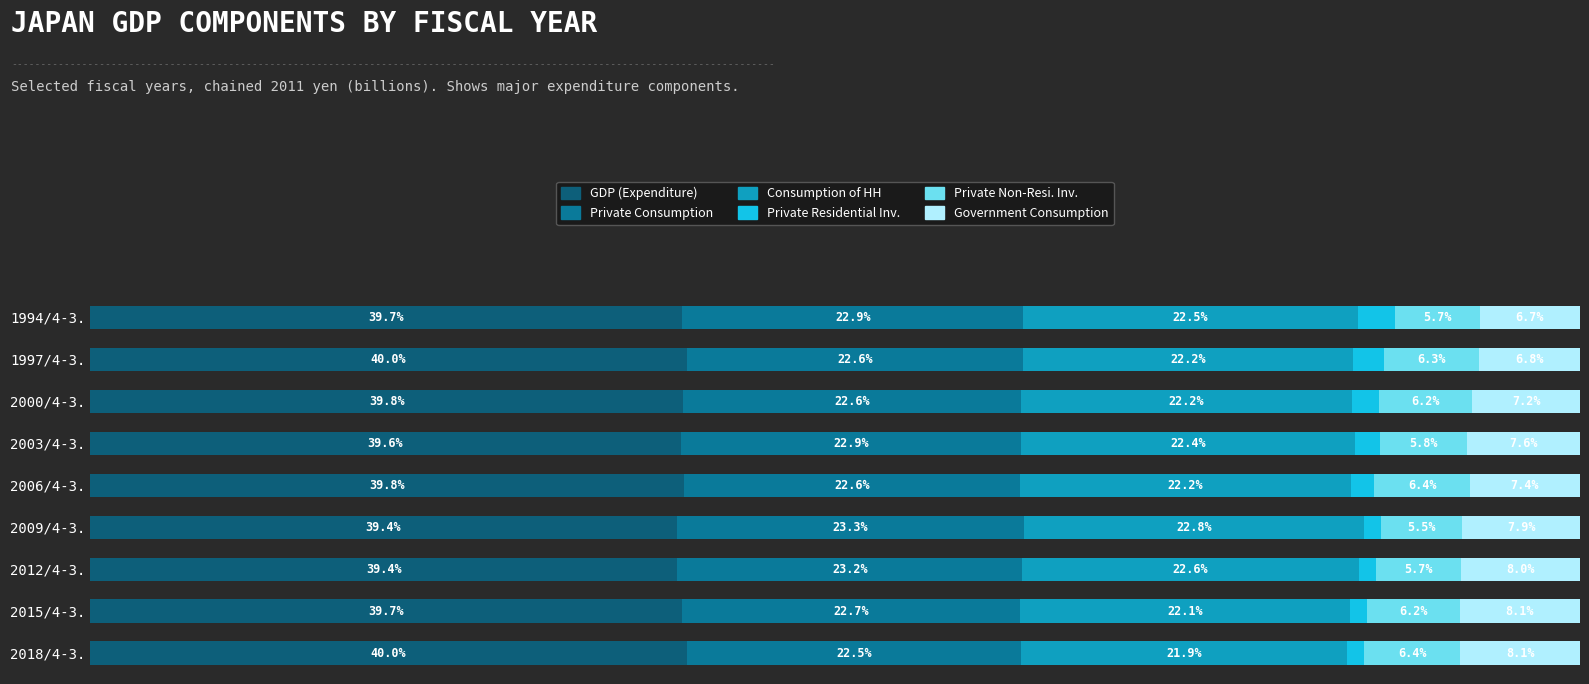

What are all the series names shown in the legend?

GDP (Expenditure), Private Consumption, Consumption of HH, Private Residential Inv., Private Non-Resi. Inv., Government Consumption